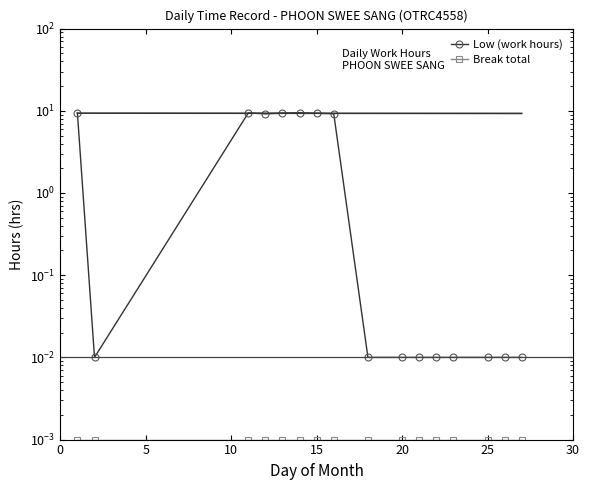

Reading right to left, what are all the values shown in this chart?

Low (work hours): 0.0	0.0	0.0	0.0	0.0	0.0	0.0	0.0	9.2	9.3	9.5	9.4	9.2	9.4	0.0	9.3
Break total: 0.0	0.0	0.0	0.0	0.0	0.0	0.0	0.0	0.0	0.0	0.0	0.0	0.0	0.0	0.0	0.0